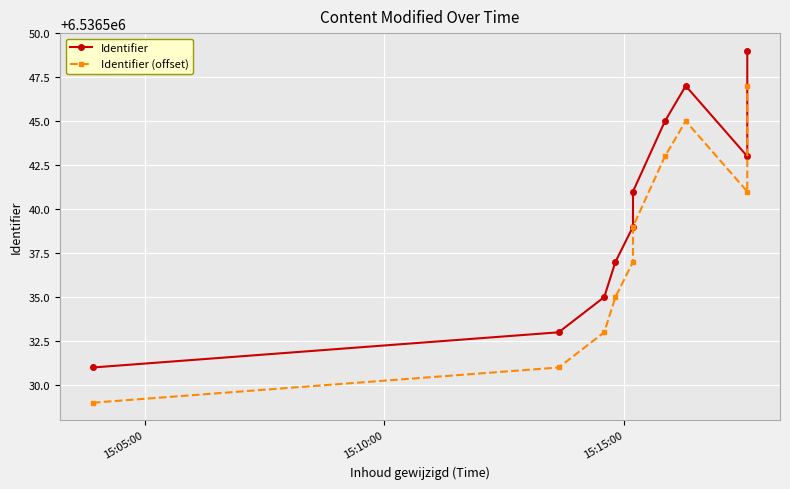

Reading right to left, transcribe all the data shown in this chart.

Identifier: 6536549	6536543	6536547	6536545	6536541	6536539	6536537	6536535	6536533	6536531
Identifier (offset): 6536547	6536541	6536545	6536543	6536539	6536537	6536535	6536533	6536531	6536529